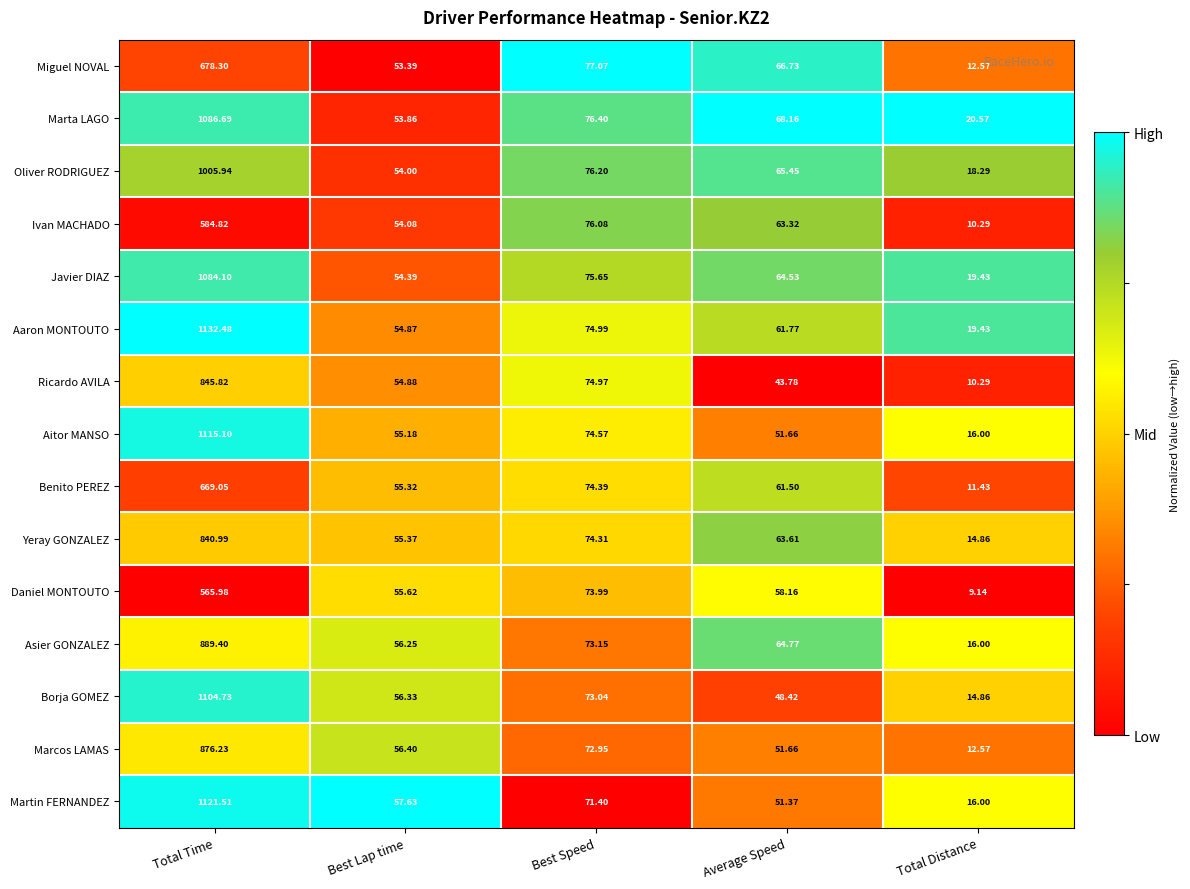

Which category has the highest value across all series?

Total Time